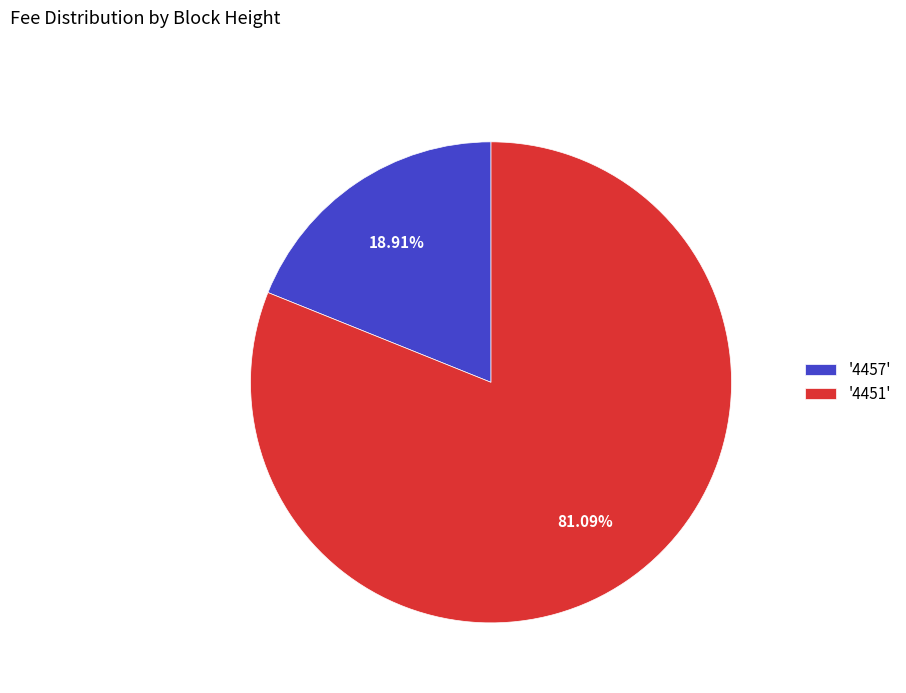

Which has a higher value, '4451' or '4457'?

'4451'